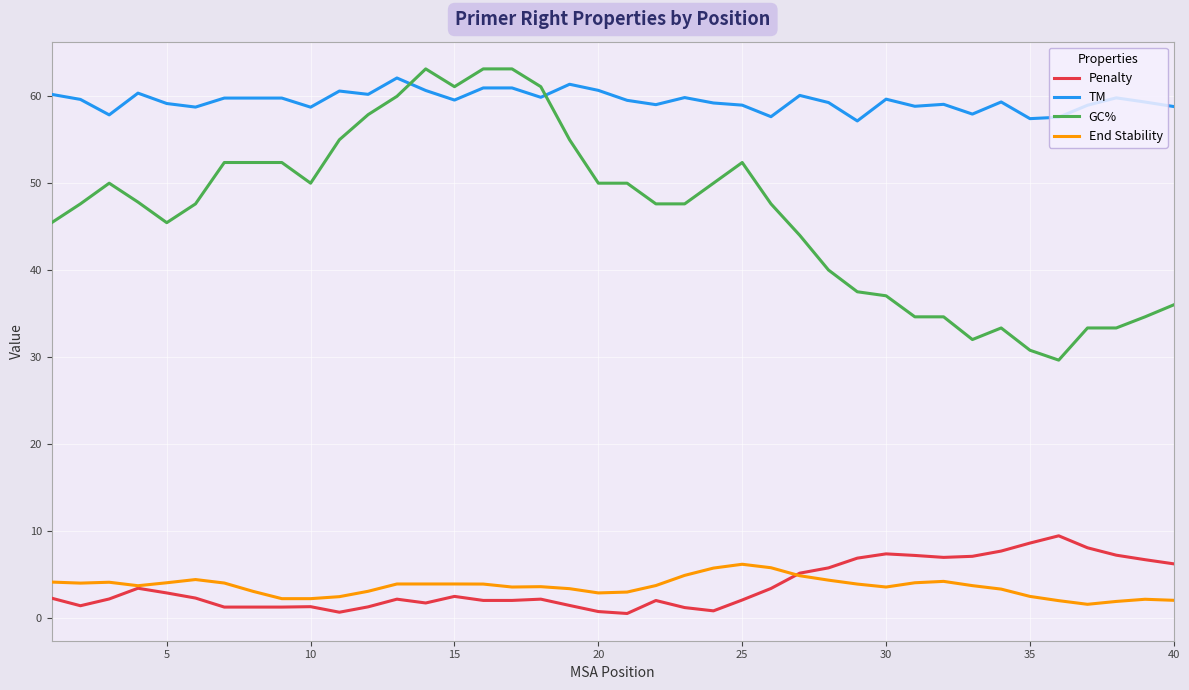

Which series has the widest spread of values?

GC%